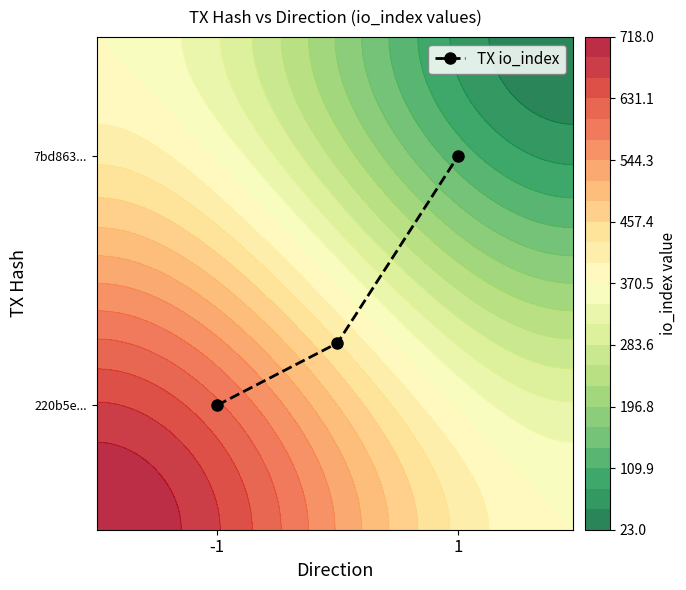

What is the sum of all values?

137.5